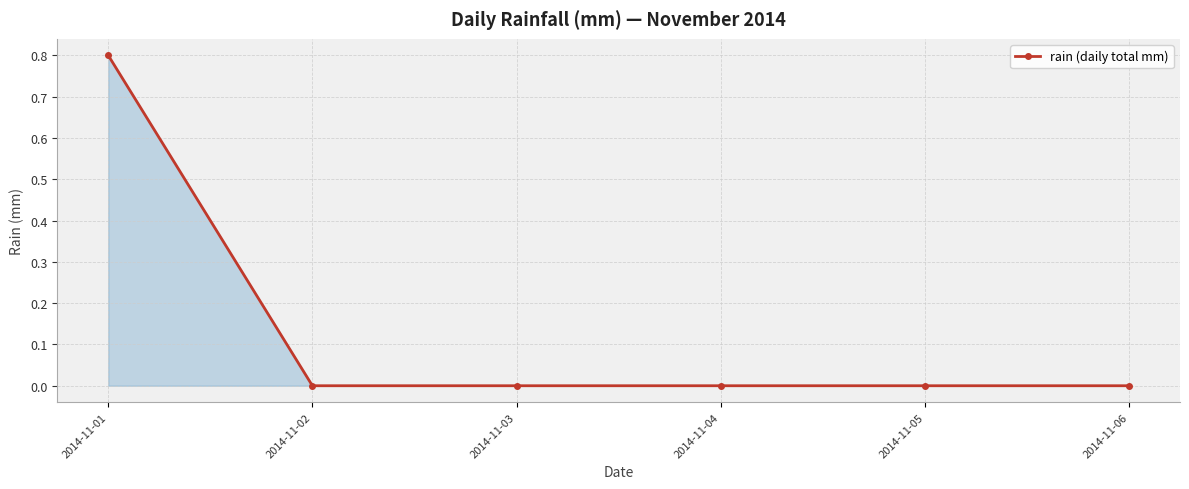

Is it true that the value at 2014-11-01 is 0.2?

False